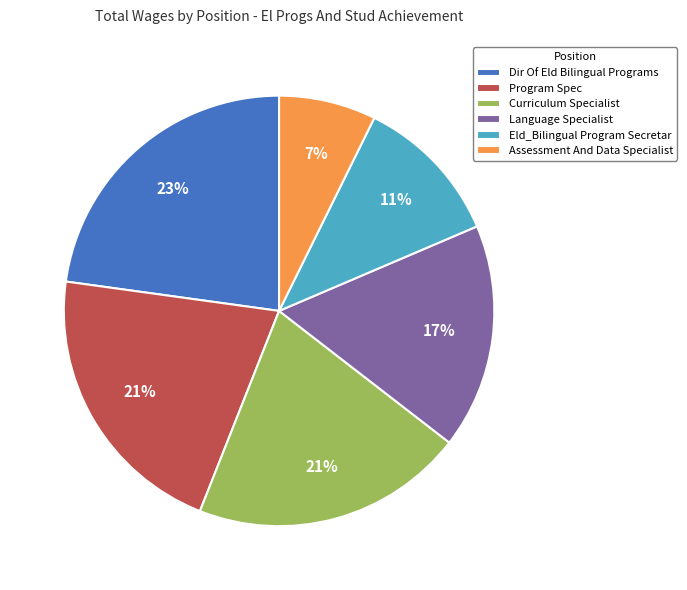

Is Program Spec the majority of the pie?

No